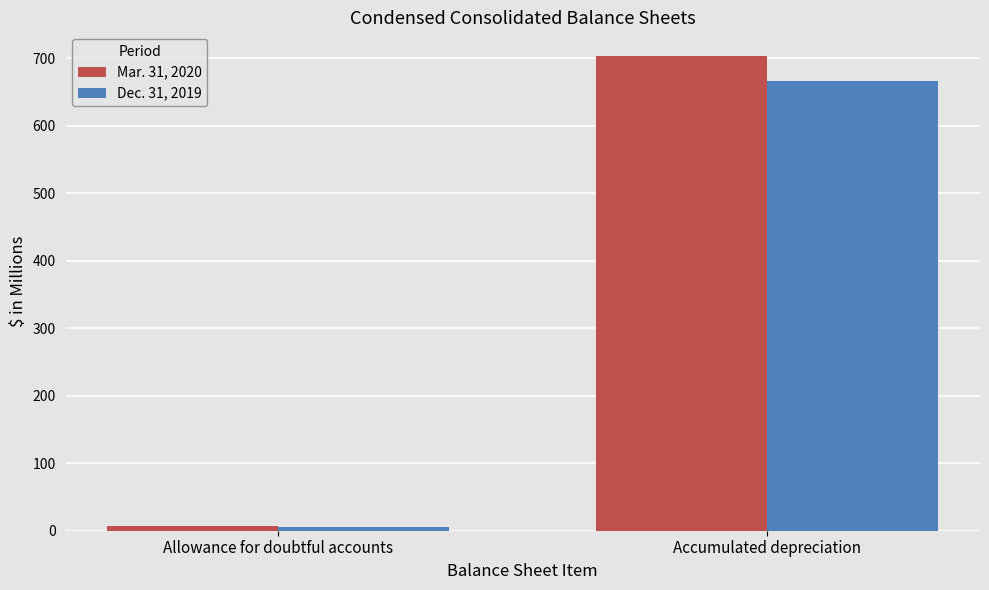

What is the label of the 1st bar from the left?

Allowance for doubtful accounts